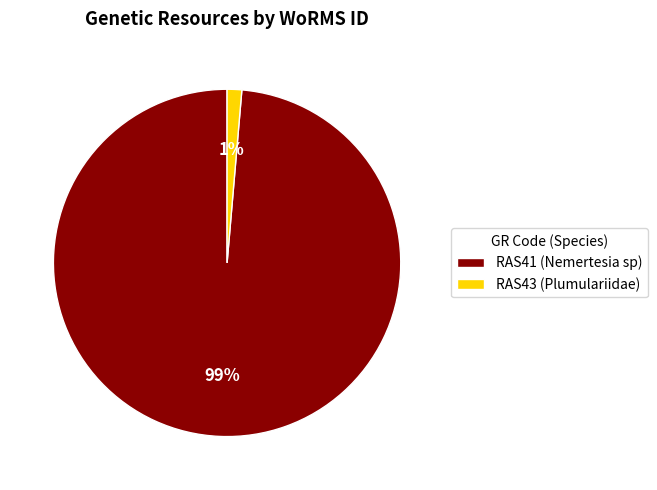

Between RAS43 (Plumulariidae) and RAS41 (Nemertesia sp), which is larger?

RAS41 (Nemertesia sp)